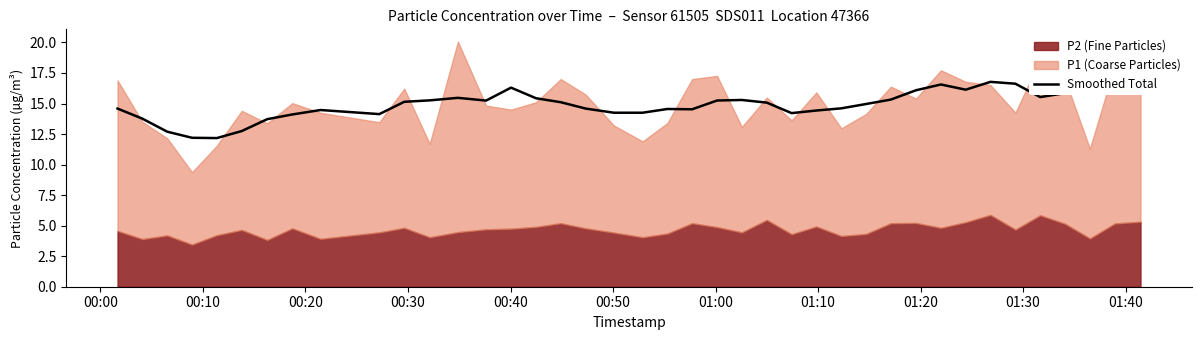

The value at 27 is 21.3. True or false?

False